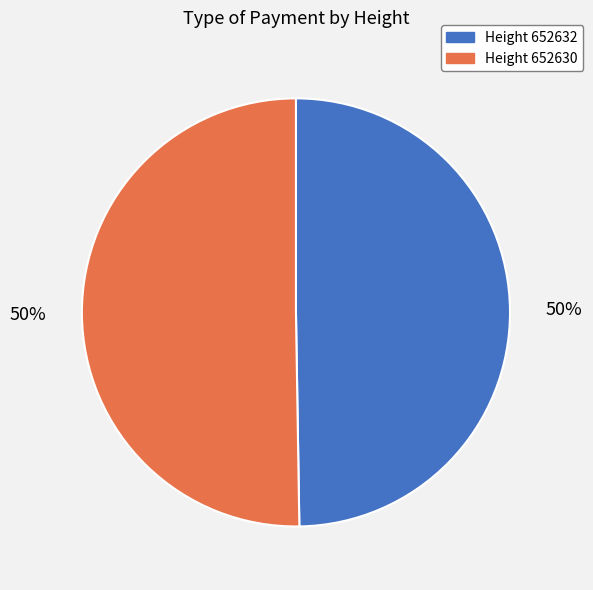

To the nearest percent, what is the combined percentage of Height 652630 and Height 652632?

100%